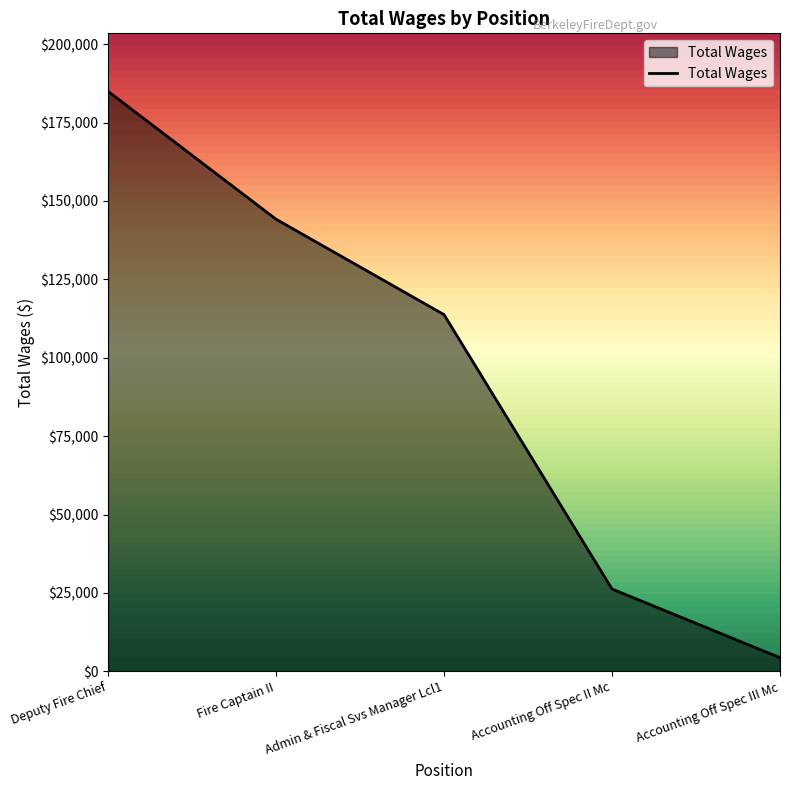

At which label does the data first exceed 113749?

Deputy Fire Chief